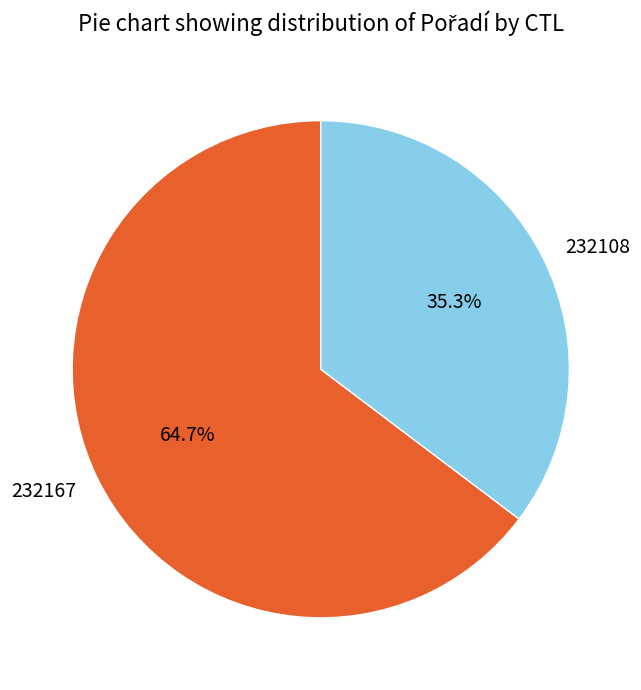

To the nearest percent, what is the combined percentage of 232167 and 232108?

100%